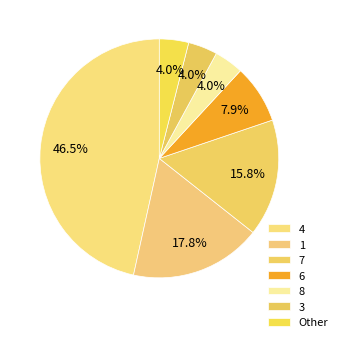

Is 3 the majority of the pie?

No